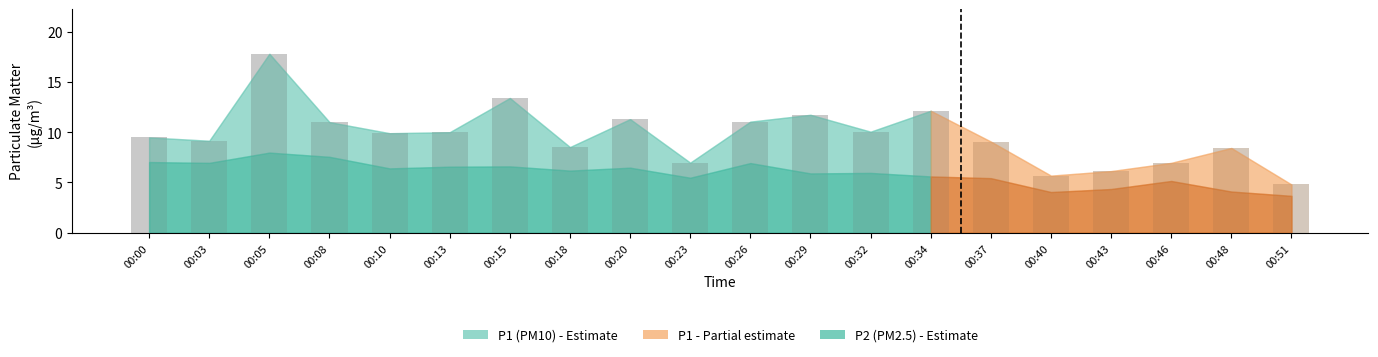

The value of P1 at 00:08 is 11.0. True or false?

True